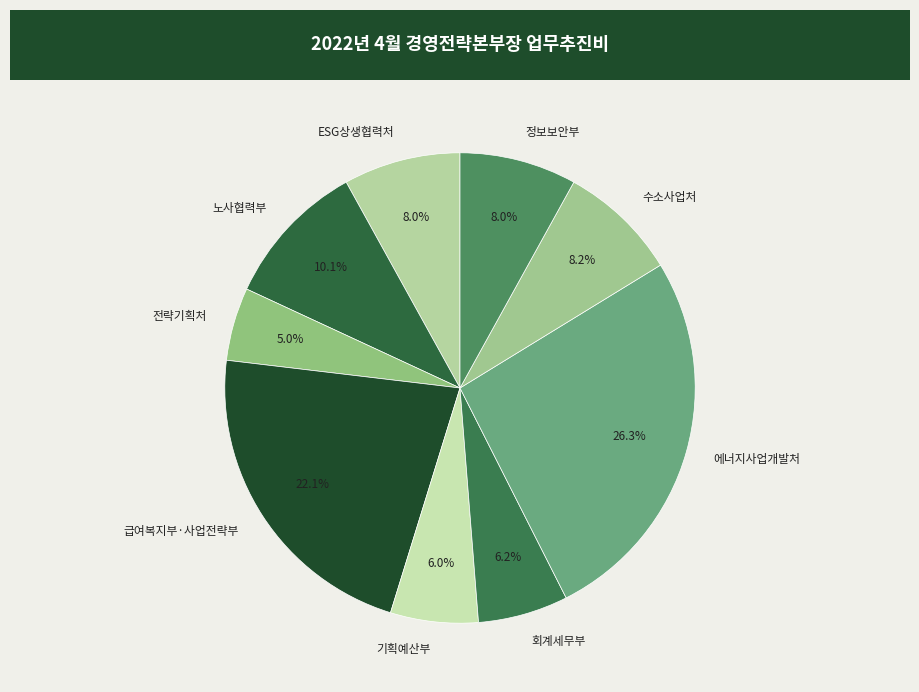

How many slices are in this pie chart?

9